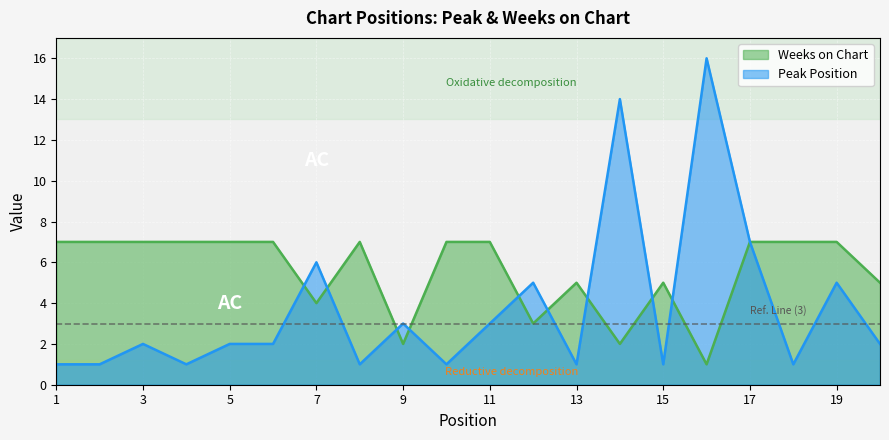

Reading left to right, extract all data points from this chart.

Peak Position: 1	1	2	1	2	2	6	1	3	1	3	5	1	14	1	16	7	1	5	2
Weeks on Chart: 7	7	7	7	7	7	4	7	2	7	7	3	5	2	5	1	7	7	7	5